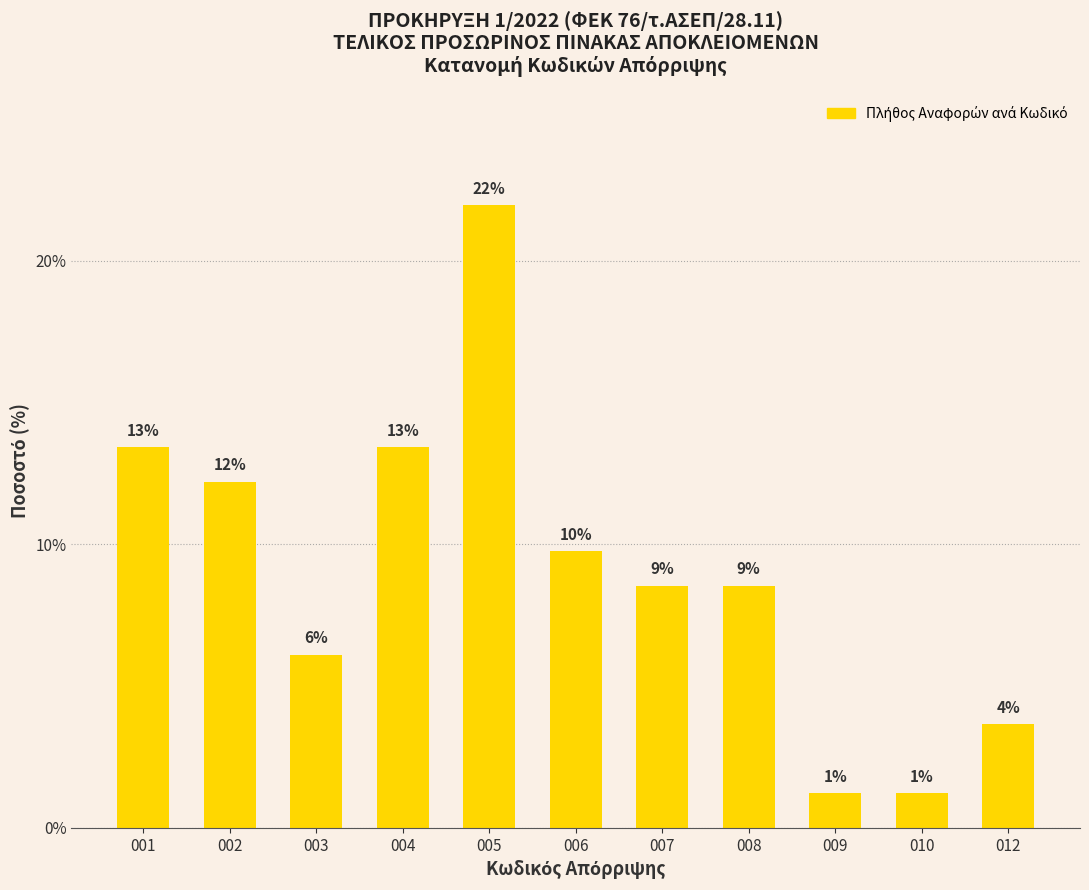

How many bars are there in total?

11